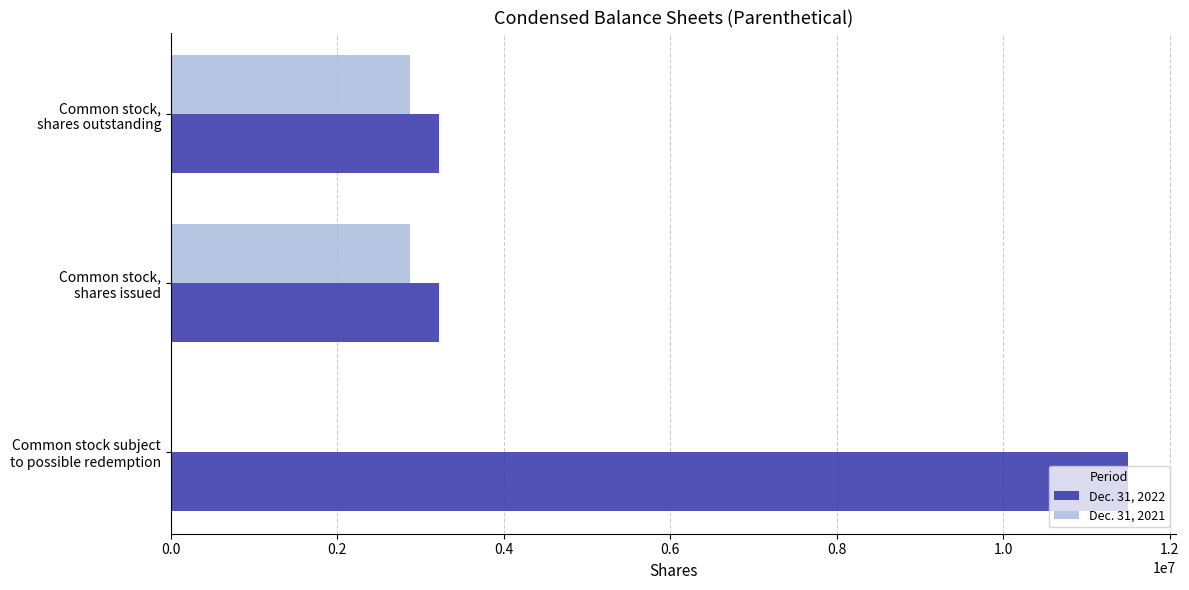

Which series has the largest total across all categories?

Dec. 31, 2022